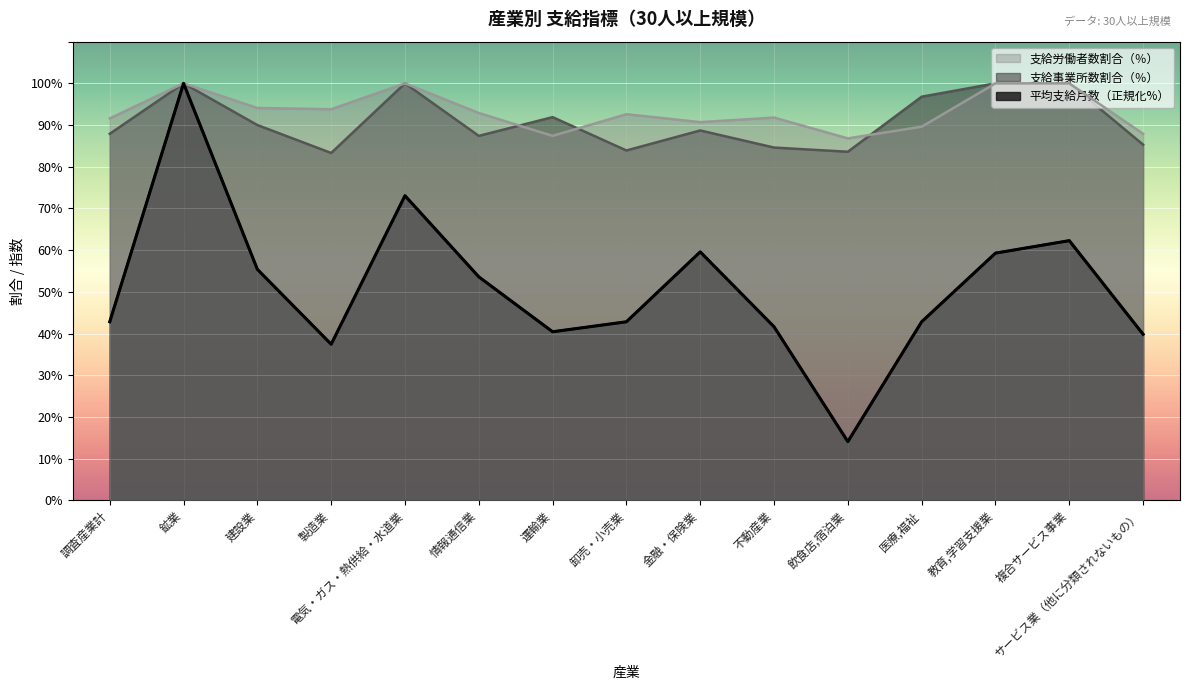

At which category is the sum across all series the highest?

鉱業